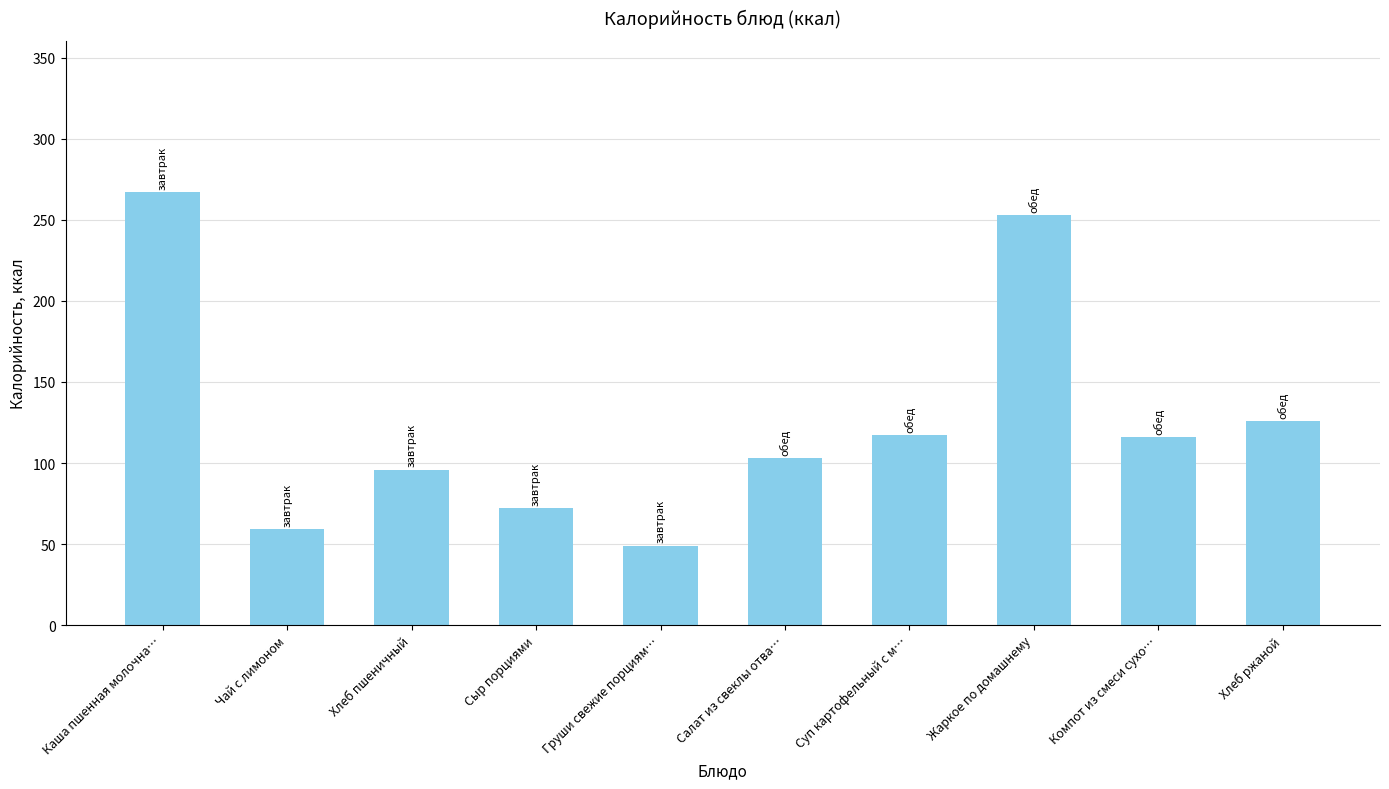

Which category has the highest value across all series?

Каша пшенная молочна…